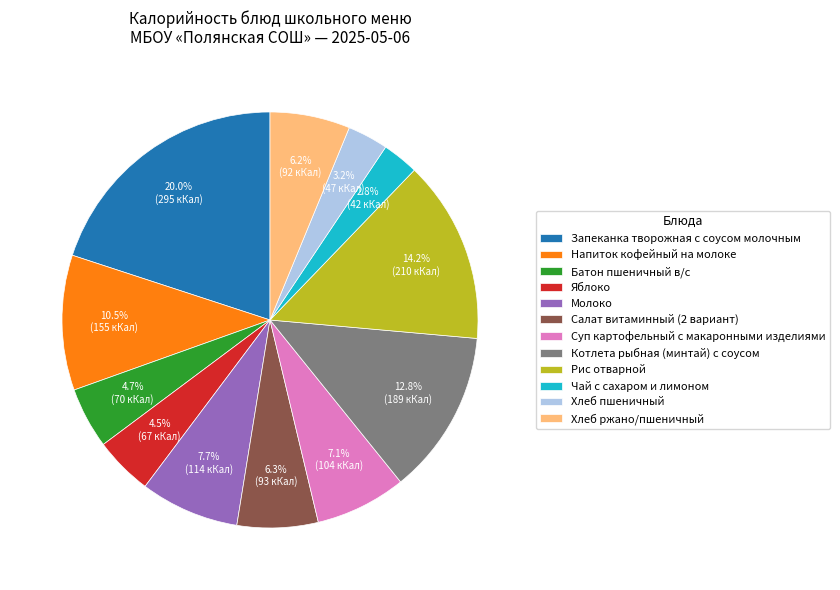

To the nearest percent, what percentage of the pie is Запеканка творожная с соусом молочным?

20%